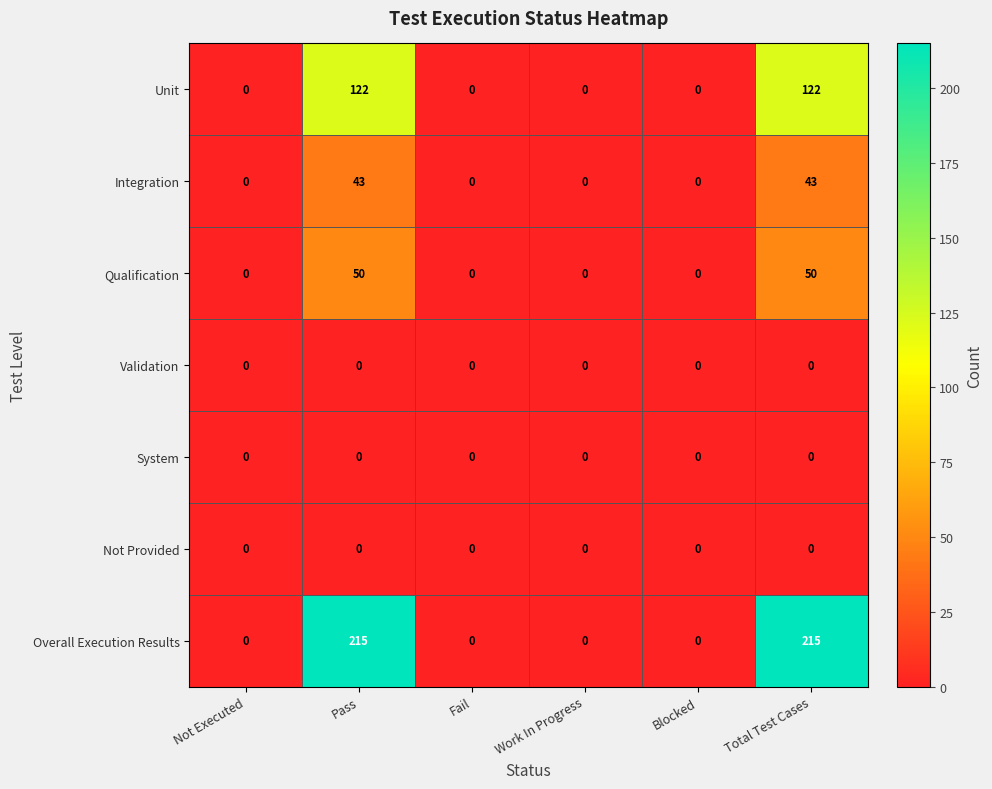

What is the sum of all Qualification values?

100